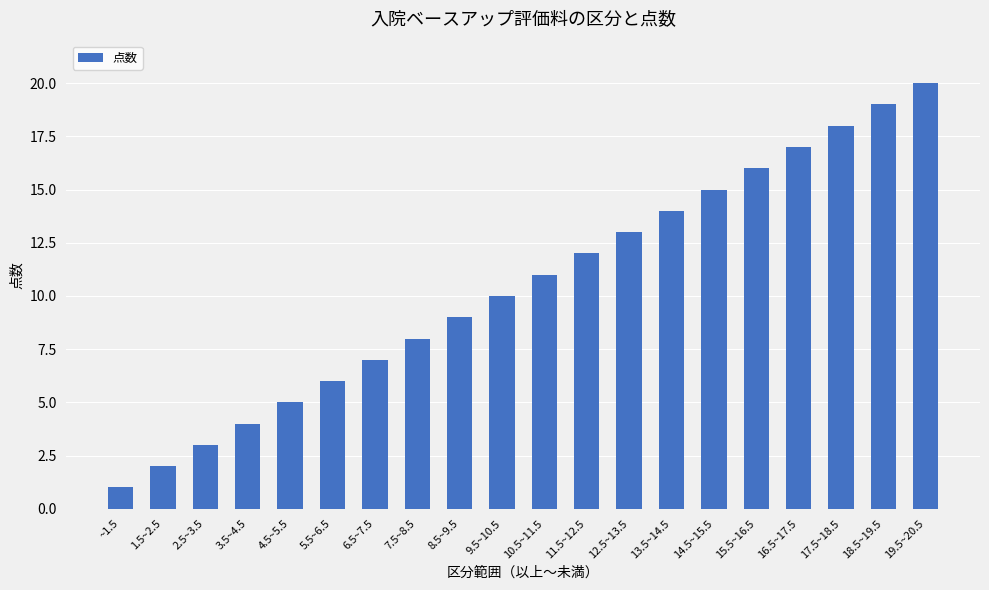

Reading right to left, extract all data points from this chart.

20	19	18	17	16	15	14	13	12	11	10	9	8	7	6	5	4	3	2	1